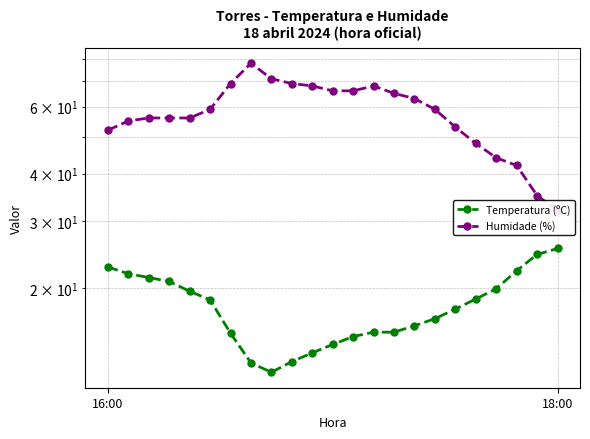

Does the chart display data point markers on the line(s)?

Yes